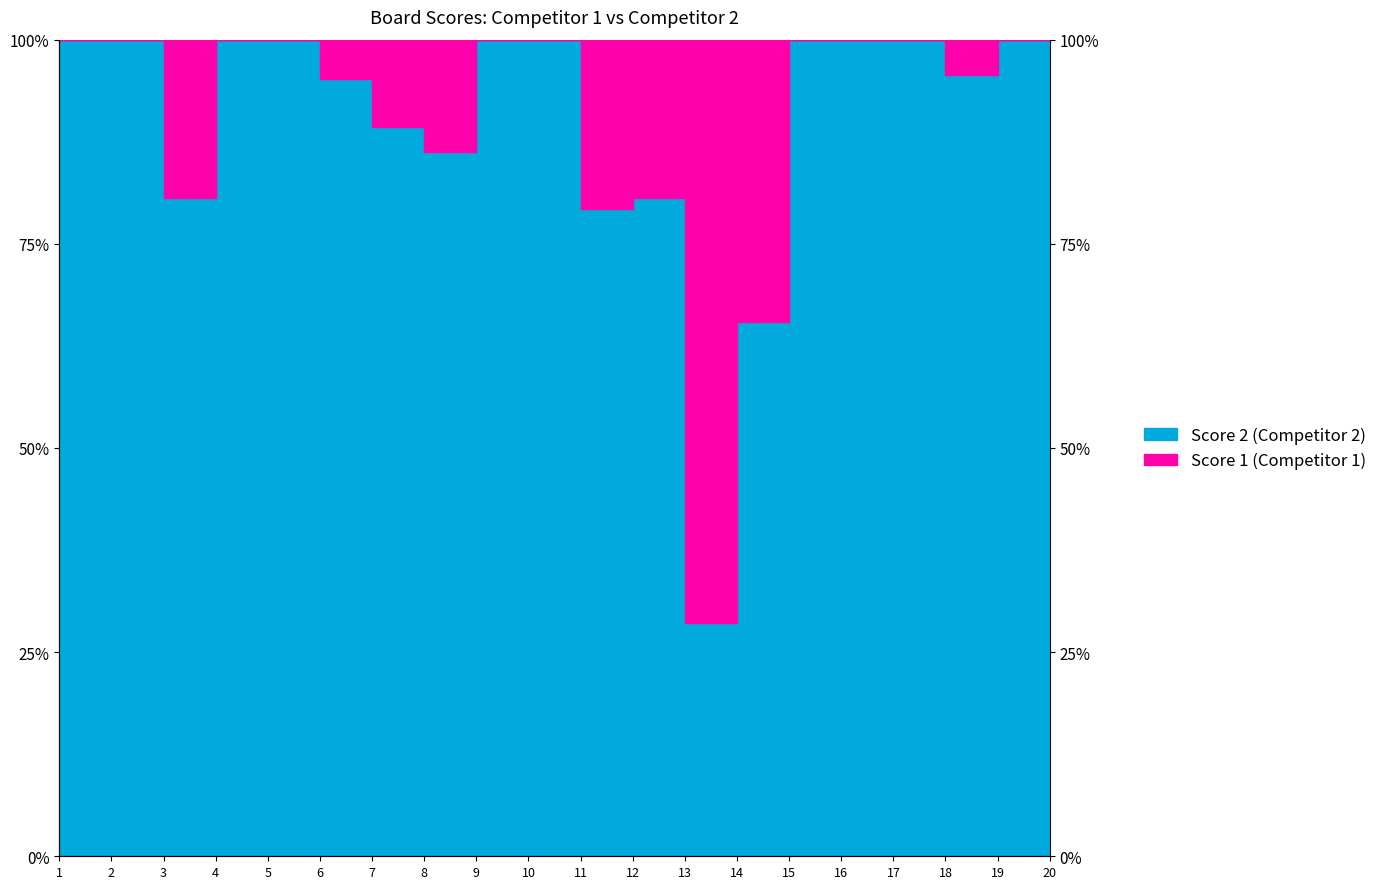

Reading right to left, transcribe all the data shown in this chart.

100.0	100.0	95.7	100.0	100.0	100.0	65.4	28.6	80.6	79.3	100.0	100.0	86.2	89.3	95.2	100.0	100.0	80.6	100.0	100.0